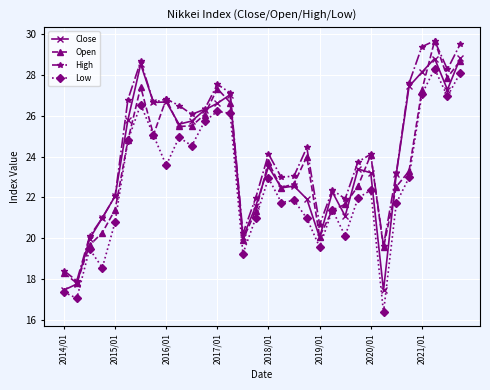

What is the value of the High point at the 20th from the left?

24.4